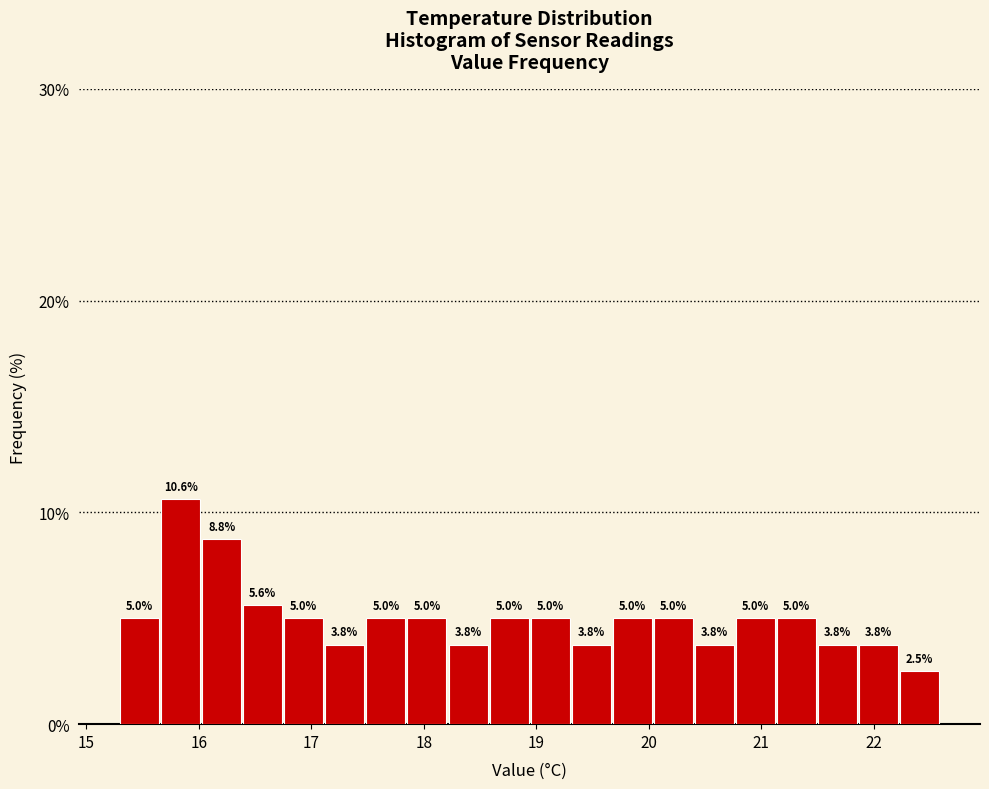

Read against the x-axis, roughly where is the centre of the tallest bar?

15.8